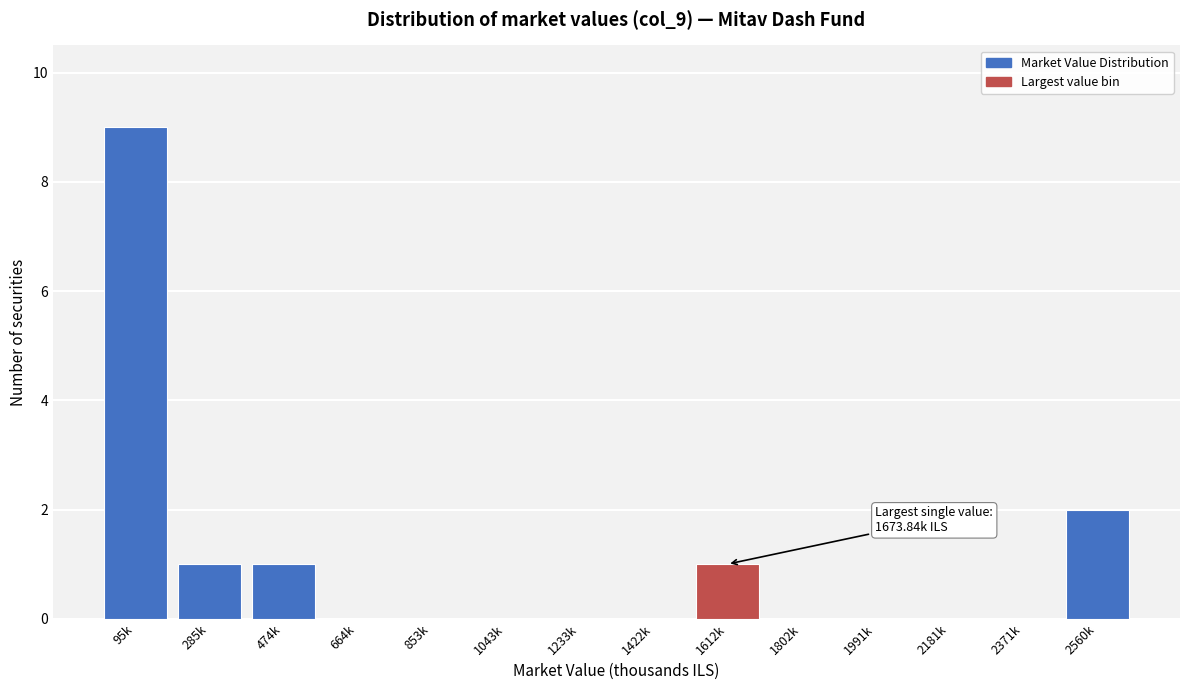

Reading right to left, extract all data points from this chart.

2560k=2	2371k=0	2181k=0	1991k=0	1802k=0	1612k=1	1422k=0	1233k=0	1043k=0	853k=0	664k=0	474k=1	285k=1	95k=9